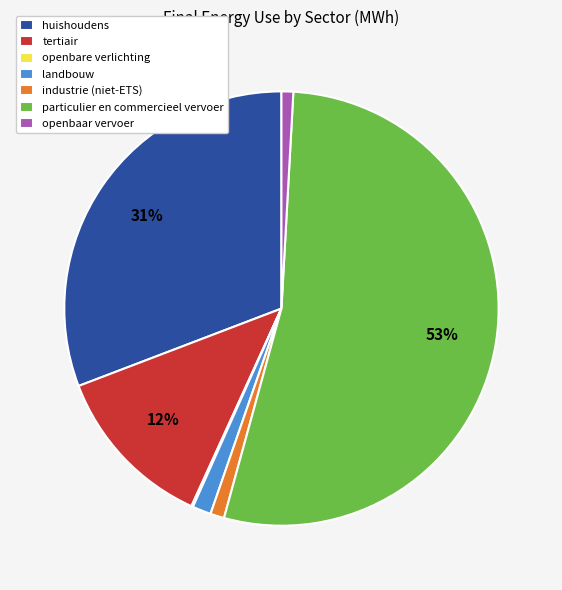

The industrie (niet-ETS) slice represents 16% of the pie. True or false?

False